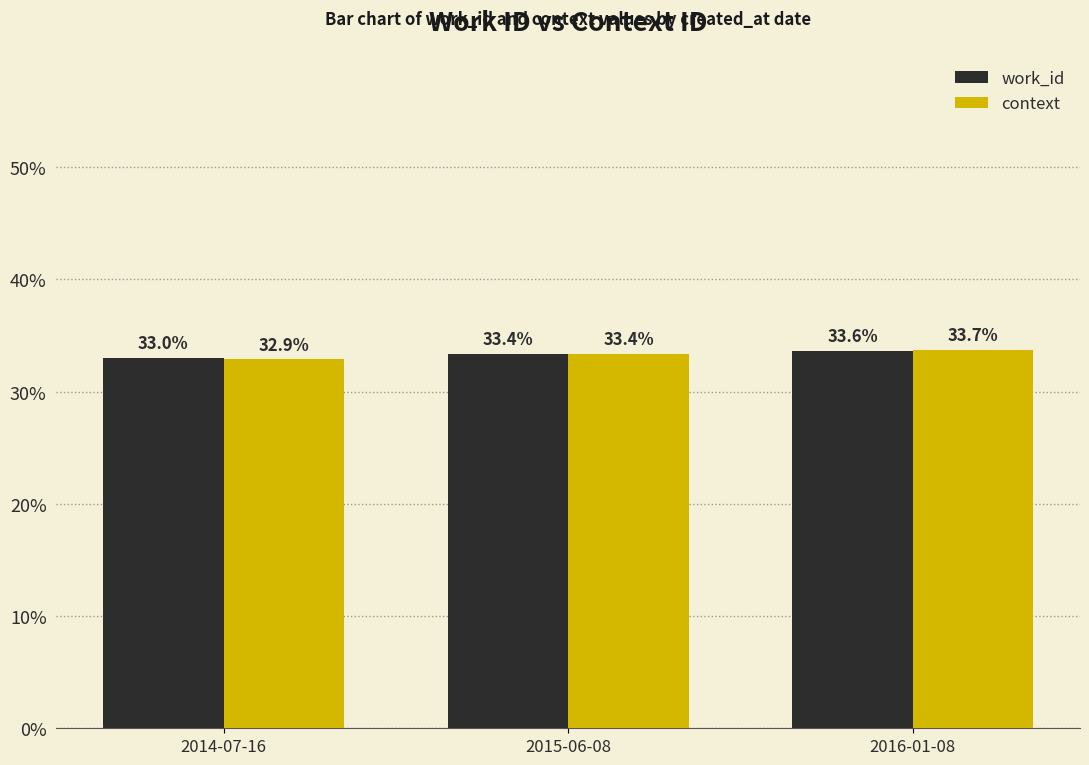

The value of work_id at 2015-06-08 is 54.9. True or false?

False